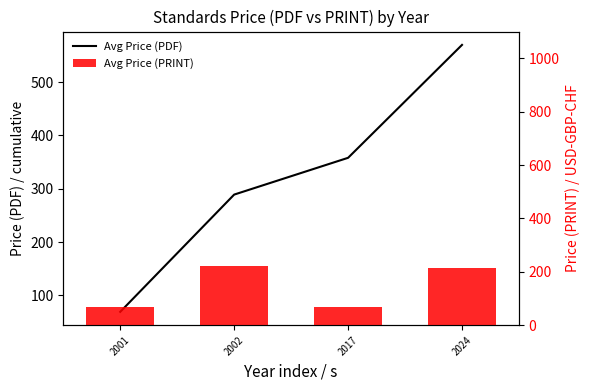

At 2002, list the series in order from smallest to largest.

Avg Price (PRINT), Avg Price (PDF)